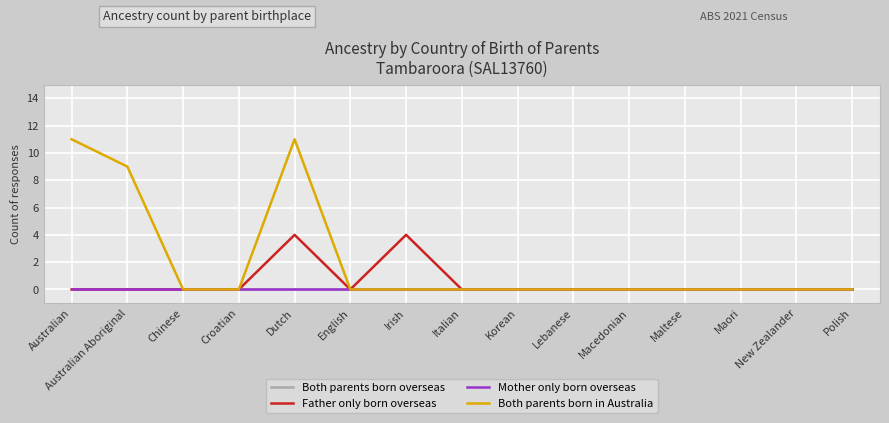

True or false: Father only born overseas and Both parents born overseas cross at least once.

False